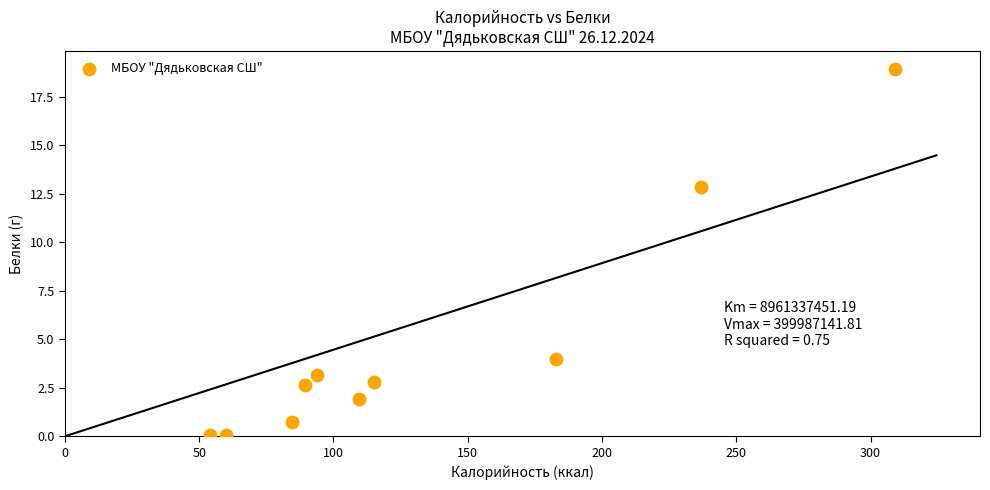

What is the average Y value?

4.7